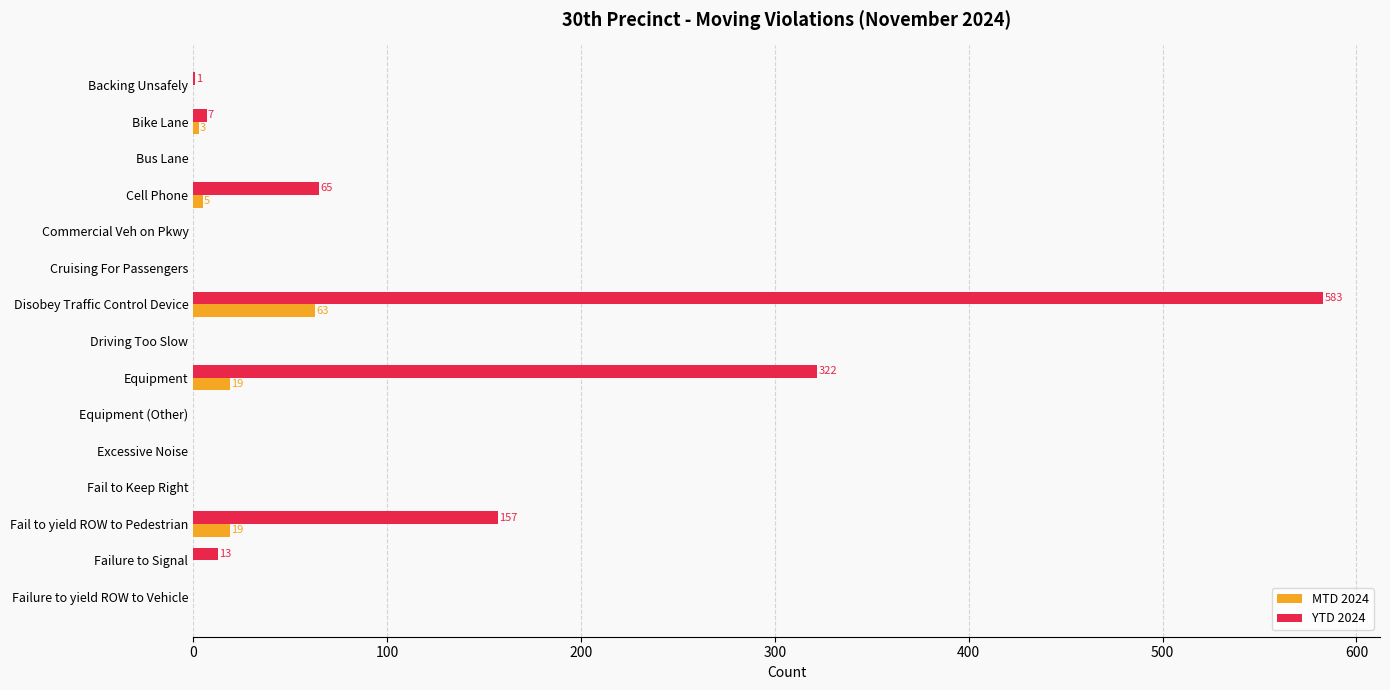

At which label does MTD 2024 reach its peak?

Disobey Traffic Control Device